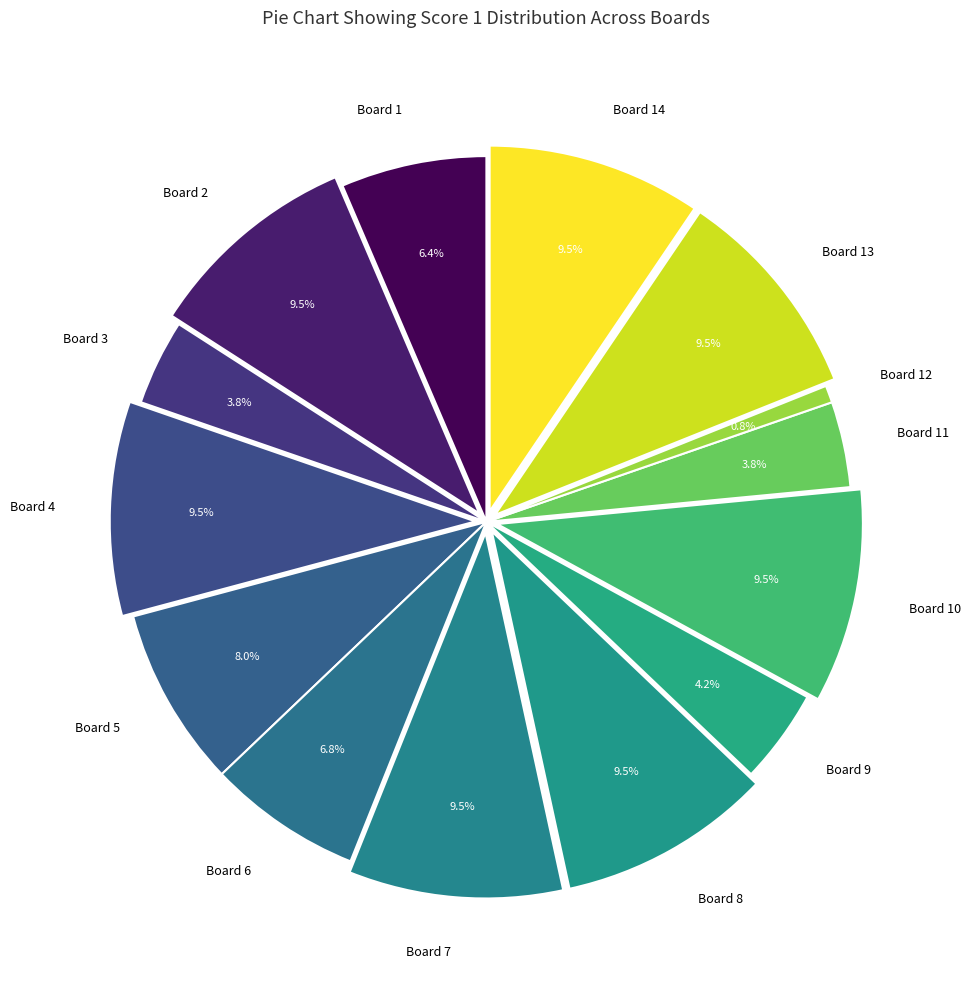

Which slice is the smallest?

Board 12